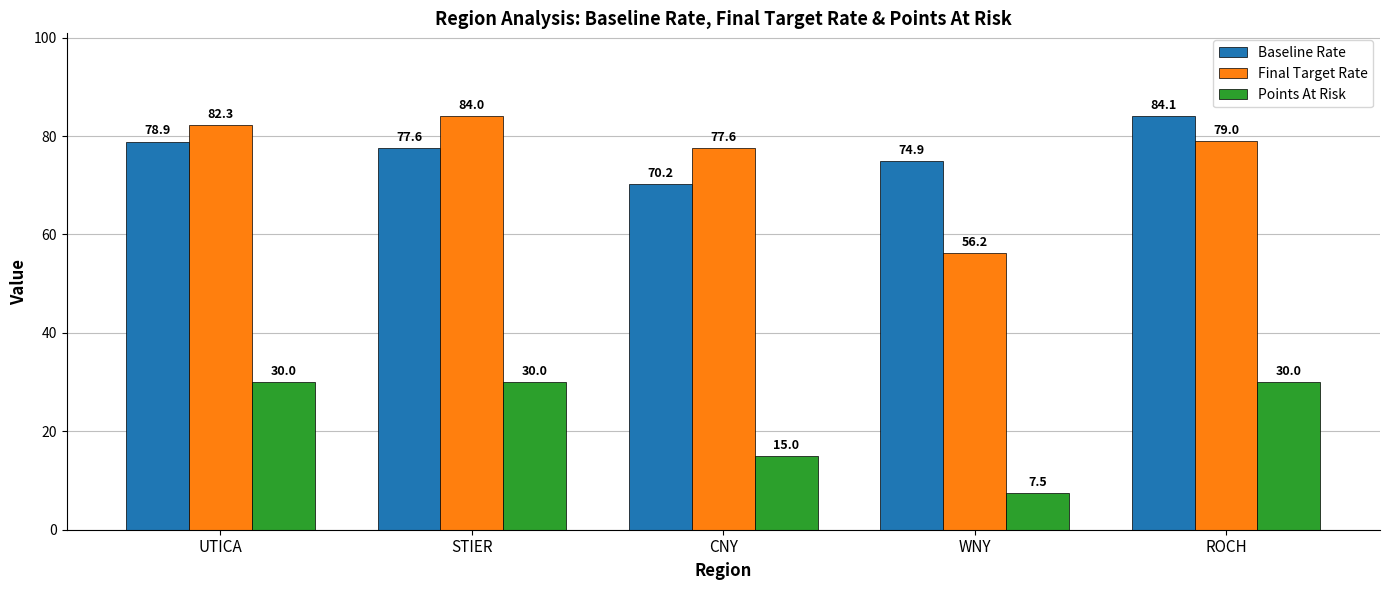

What is the average value of the Final Target Rate series?

75.8